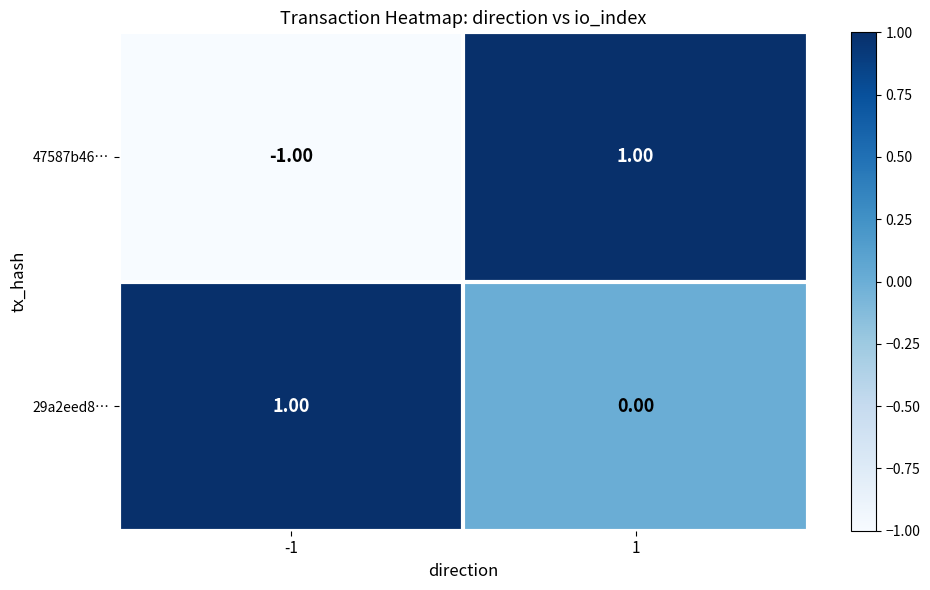

Rank the categories by 47587b46… value from lowest to highest.

-1, 1